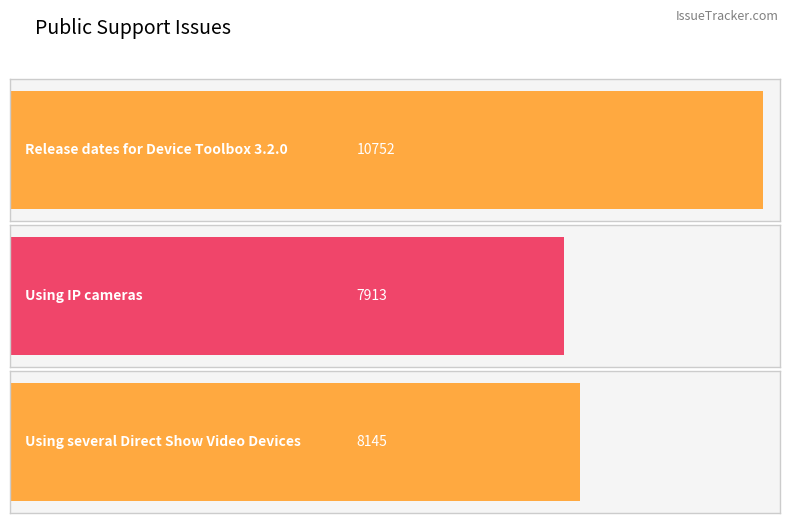

Which has a higher value, Using several Direct Show Video Devices or Release dates for Device Toolbox 3.2.0?

Release dates for Device Toolbox 3.2.0